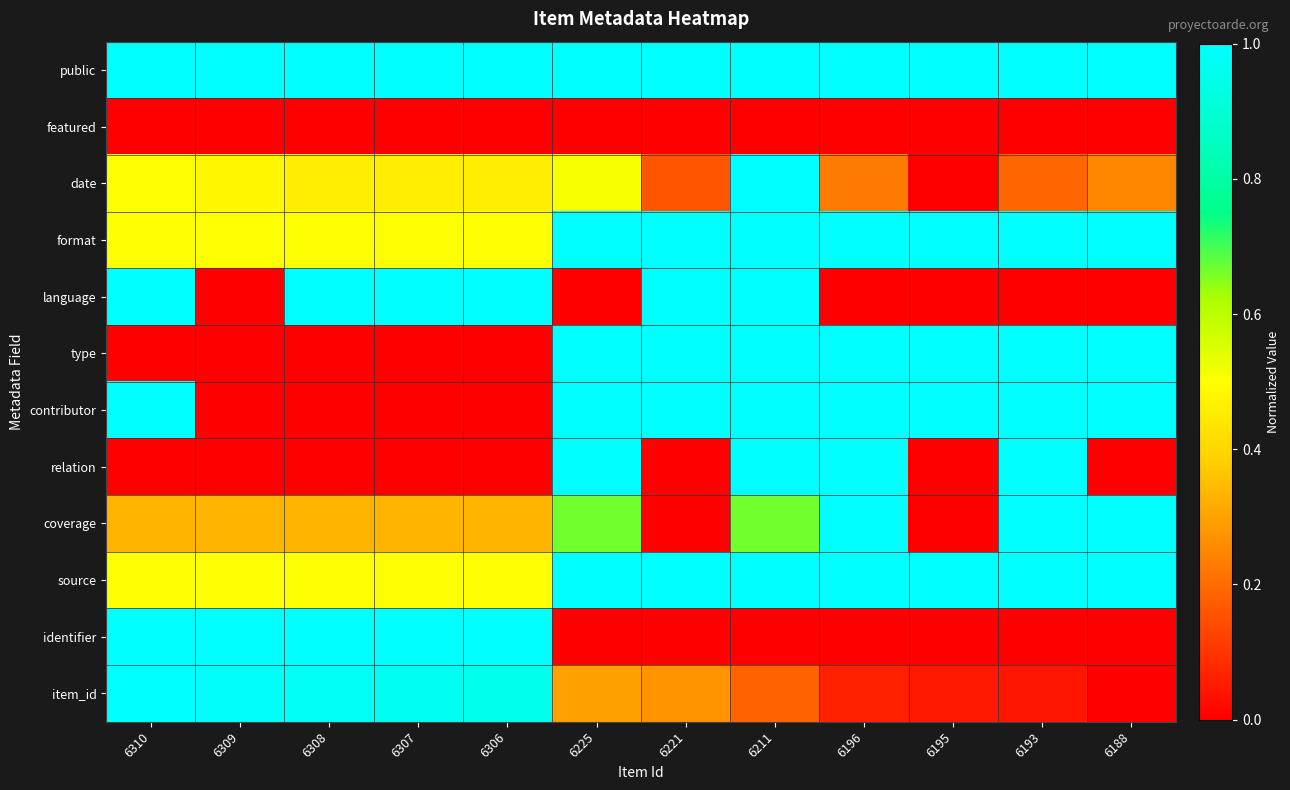

What is the total value across all series at 6195?

5.0